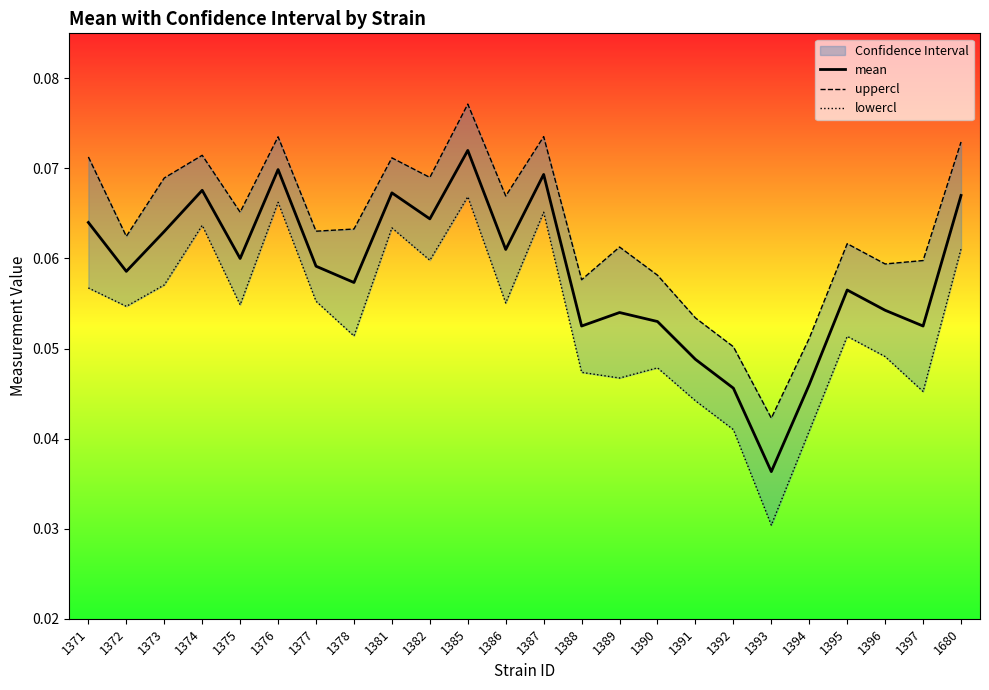

List the series in order of their peak value, highest first.

uppercl, mean, lowercl